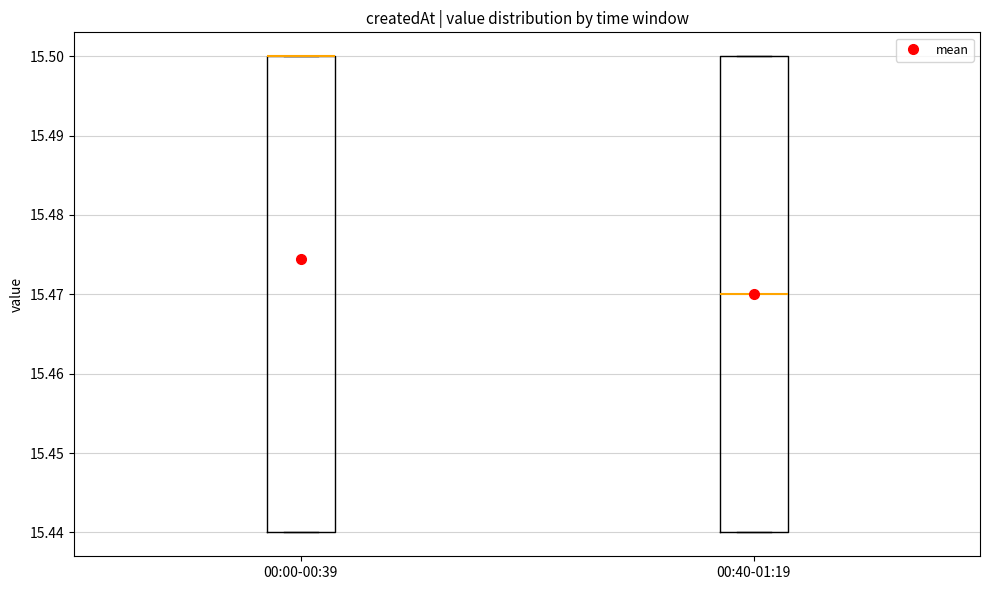

Reading left to right, transcribe this box plot: for each box, give where its median line is, the range the box spans, and where its two whiskers end, as read against the y-axis. The values are not printed on the chart, so give them approximately, as read against the axis.

00:00-00:39: median 15.50 (drawn on the box's upper edge), box 15.44 to 15.50, whiskers 15.44 to 15.50
00:40-01:19: median 15.47, box 15.44 to 15.50, whiskers 15.44 to 15.50